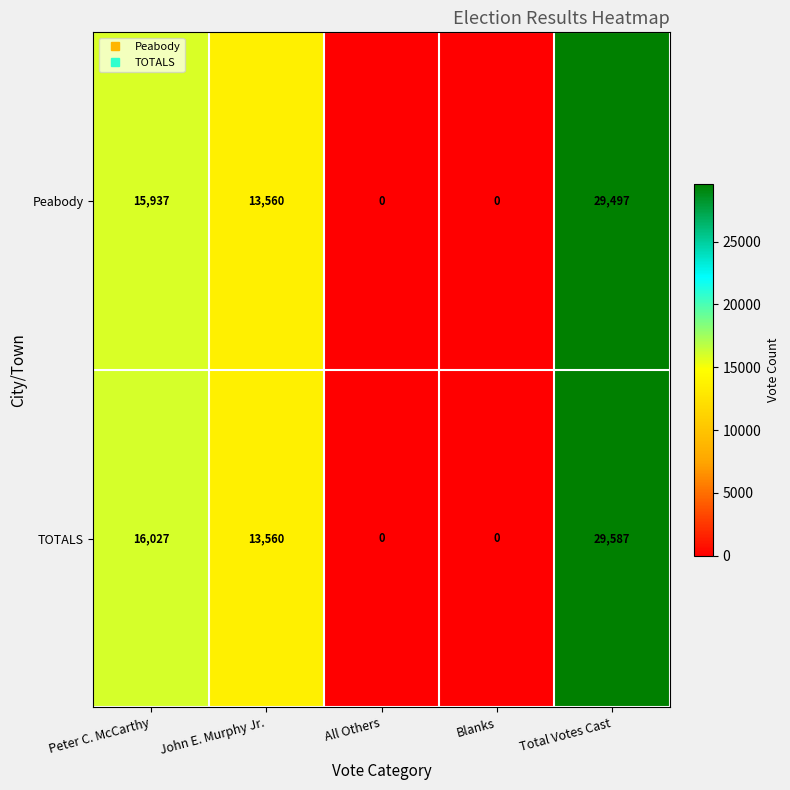

The value of Peabody at Blanks is 0. True or false?

True